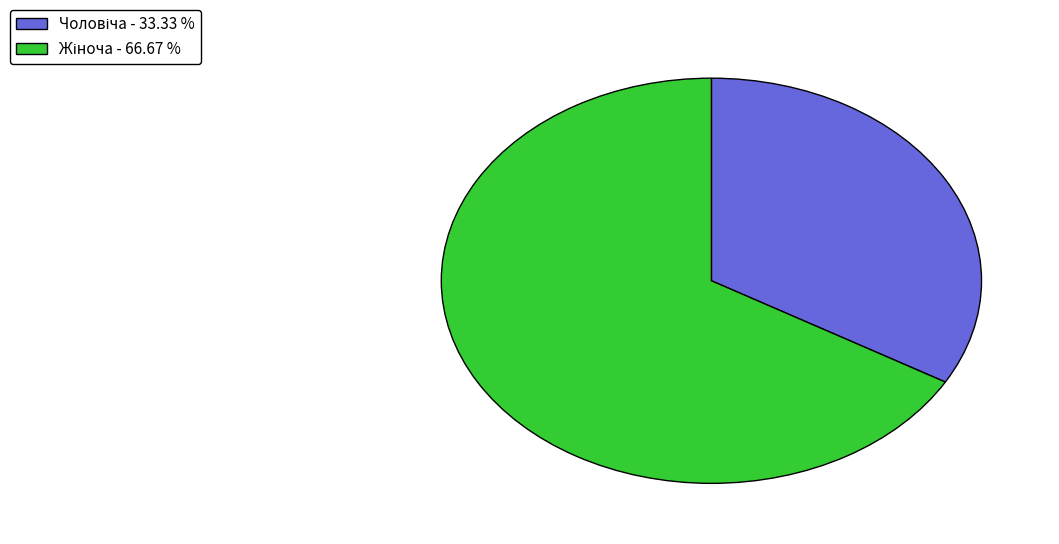

Is there a majority slice in this chart?

Yes